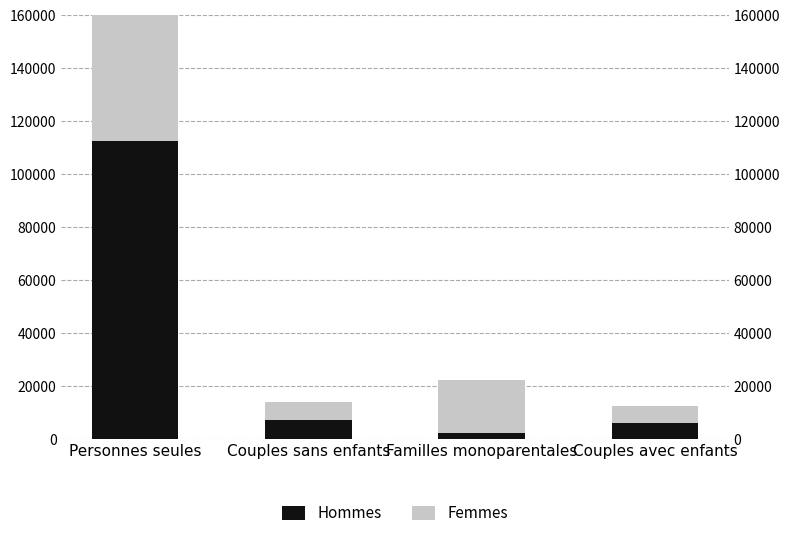

Reading left to right, list all the values displayed in this chart.

Hommes: Personnes seules=112719	Couples sans enfants=7102	Familles monoparentales=2363	Couples avec enfants=6185
Femmes: Personnes seules=77640	Couples sans enfants=7118	Familles monoparentales=19916	Couples avec enfants=6227